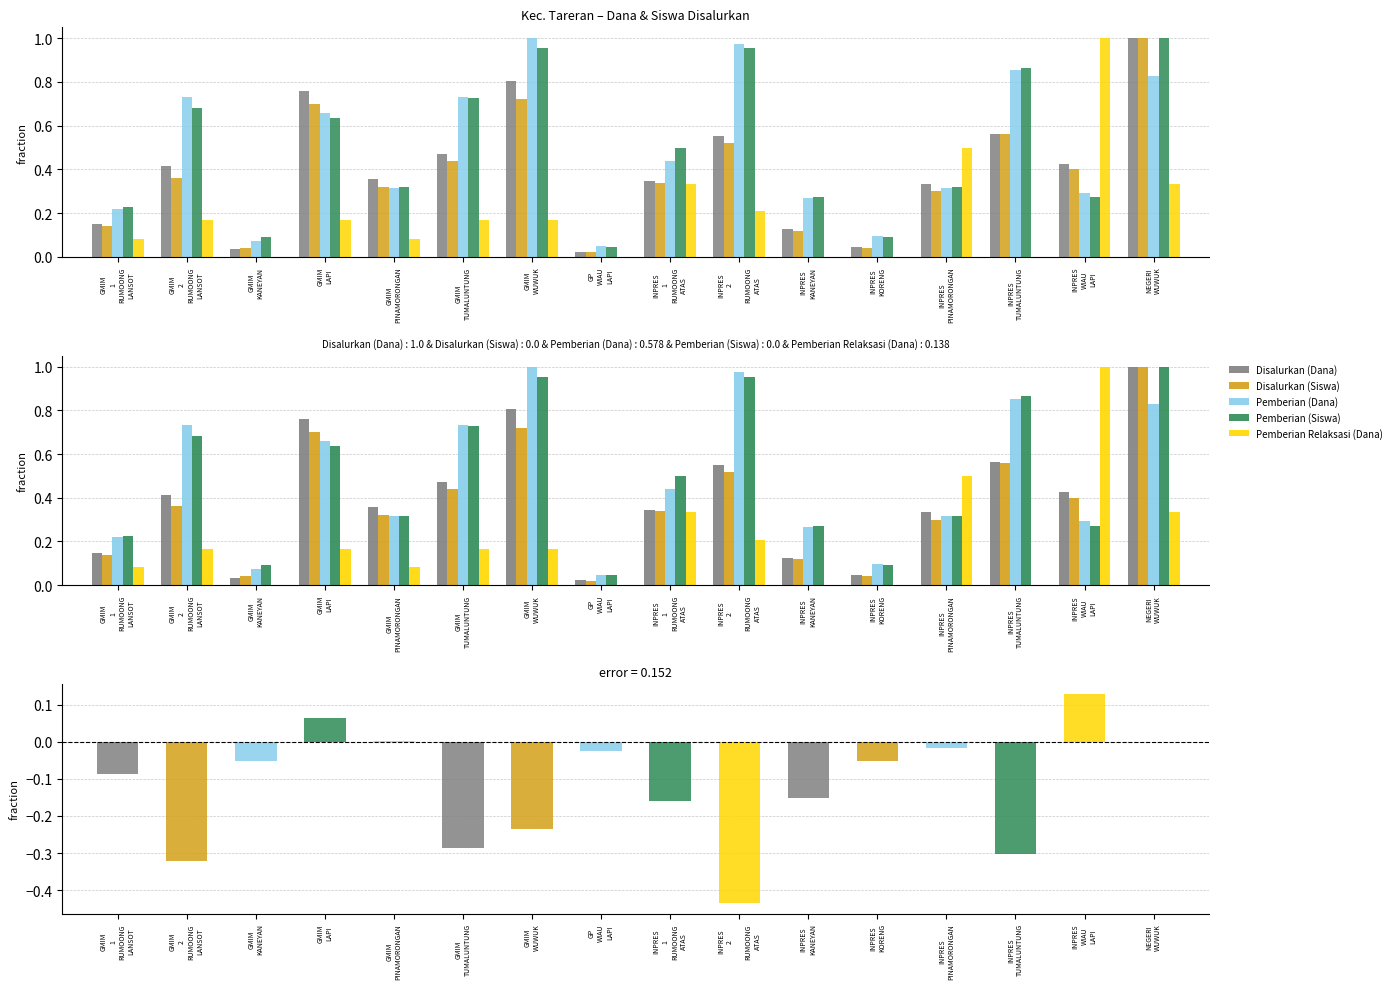

At how many categories does at least one series exceed 0?

16